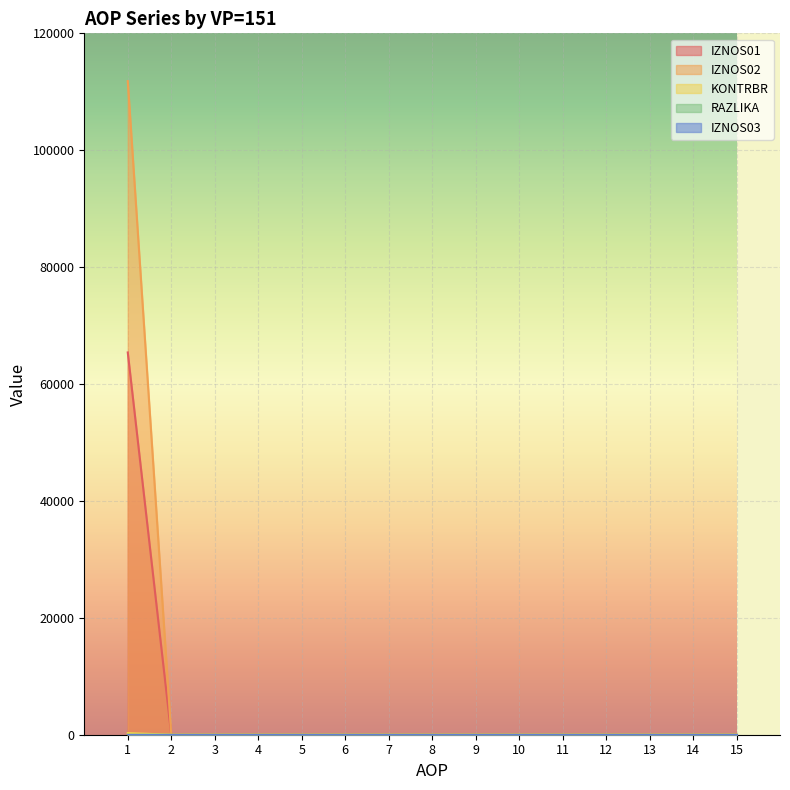

Is it true that IZNOS02 equals 0.0 at 14?

True